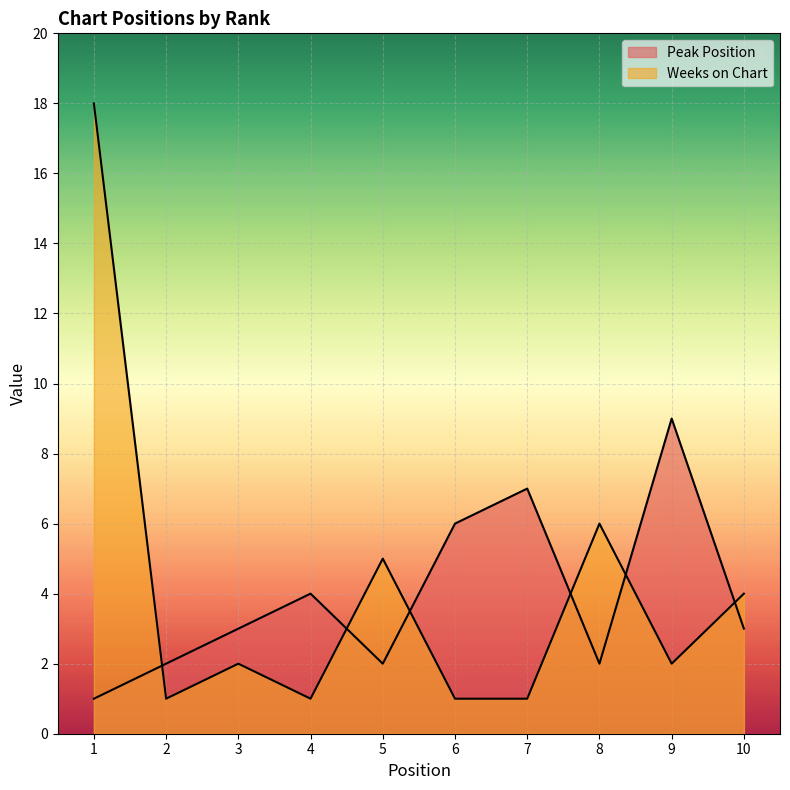

What is the average value of the Peak Position series?

4